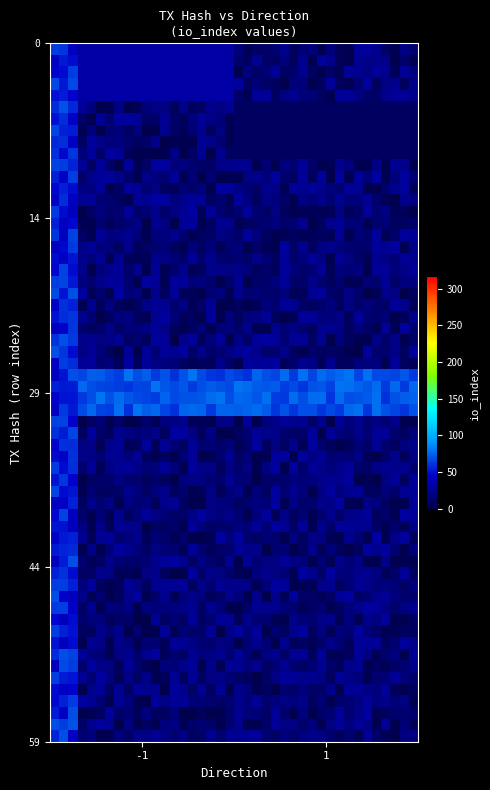

Which series has the largest total across all categories?

228f1f6eaccb74109965522daa91c18c09e74cb